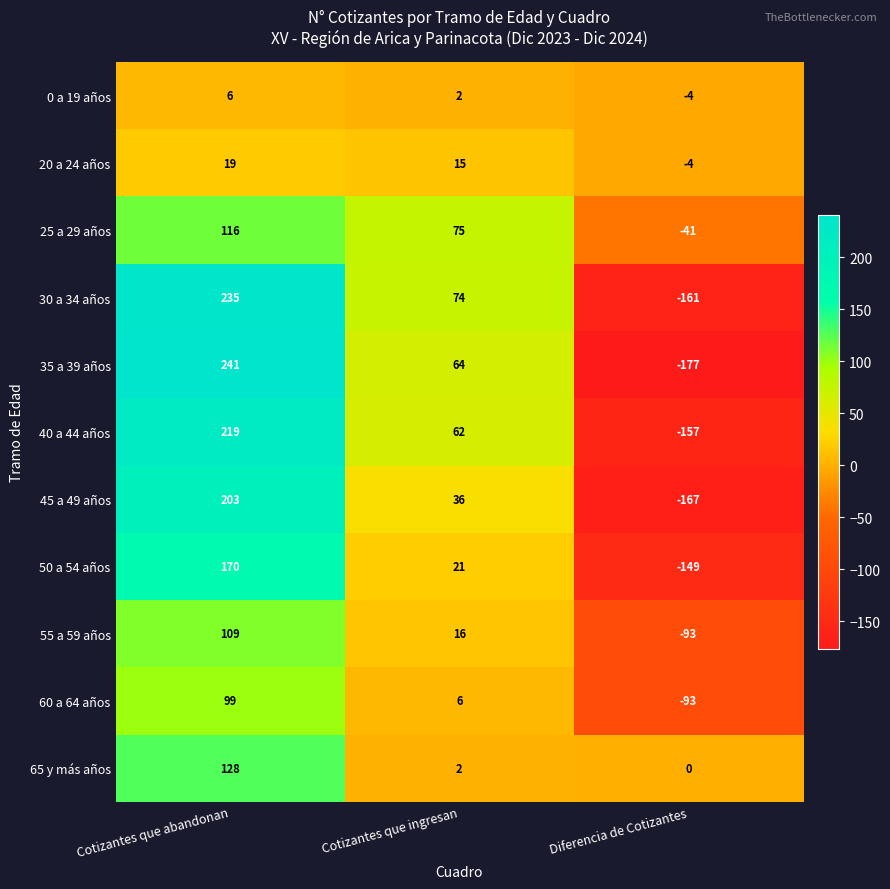

List the series in order of their peak value, lowest first.

0 a 19 años, 20 a 24 años, 60 a 64 años, 55 a 59 años, 25 a 29 años, 65 y más años, 50 a 54 años, 45 a 49 años, 40 a 44 años, 30 a 34 años, 35 a 39 años